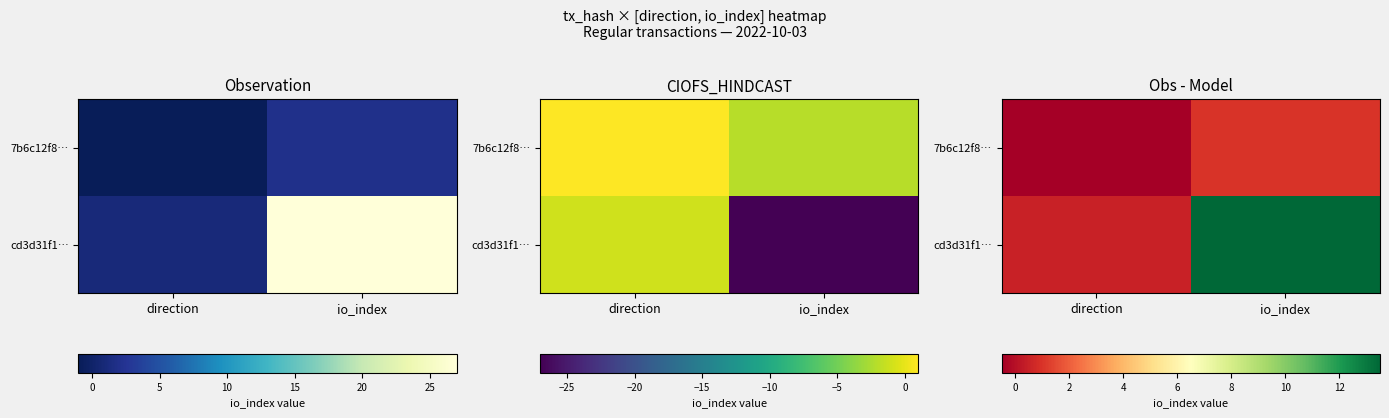

Which category has the highest value across all series?

io_index